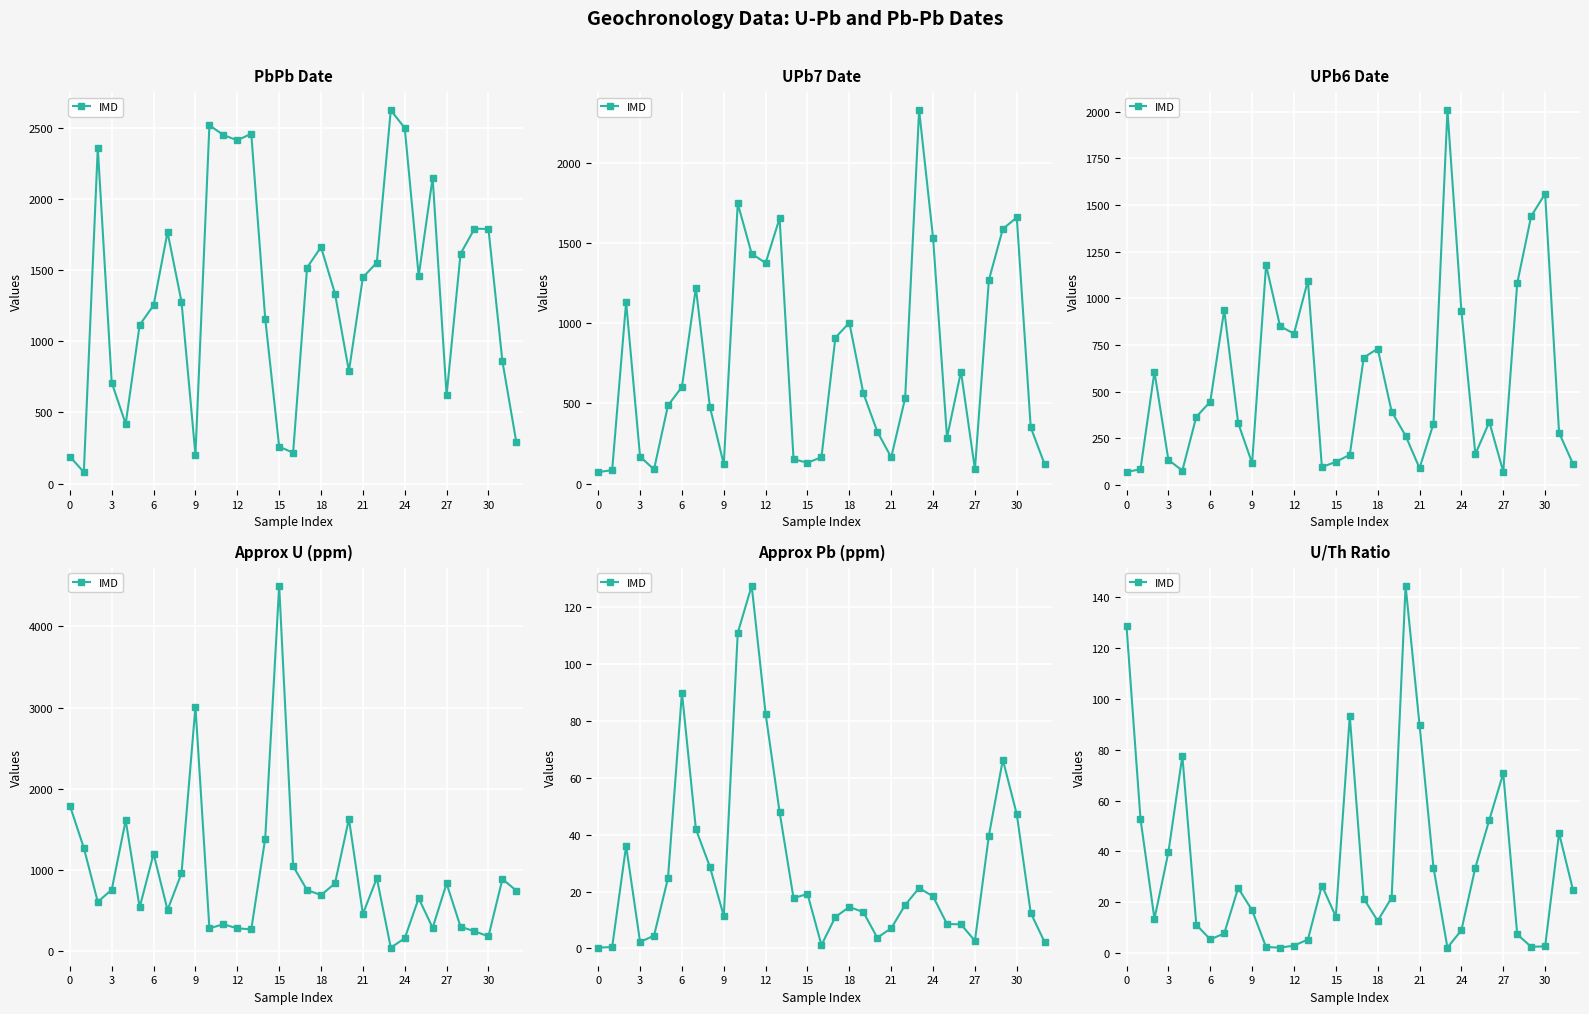

What is the sum of all values?

1103.3